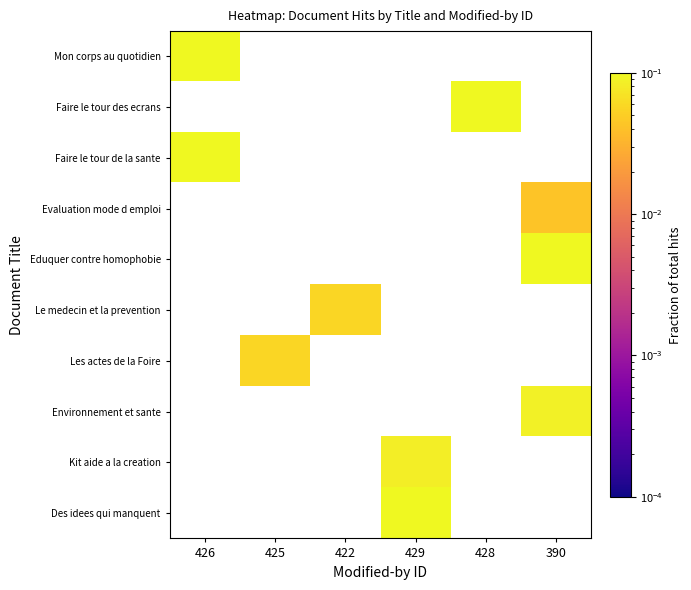

List the series in order of their peak value, highest first.

Mon corps au quotidien, Faire le tour des ecrans, Faire le tour de la sante, Evaluation mode d emploi, Eduquer contre homophobie, Le medecin et la prevention, Les actes de la Foire, Environnement et sante, Kit aide a la creation, Des idees qui manquent